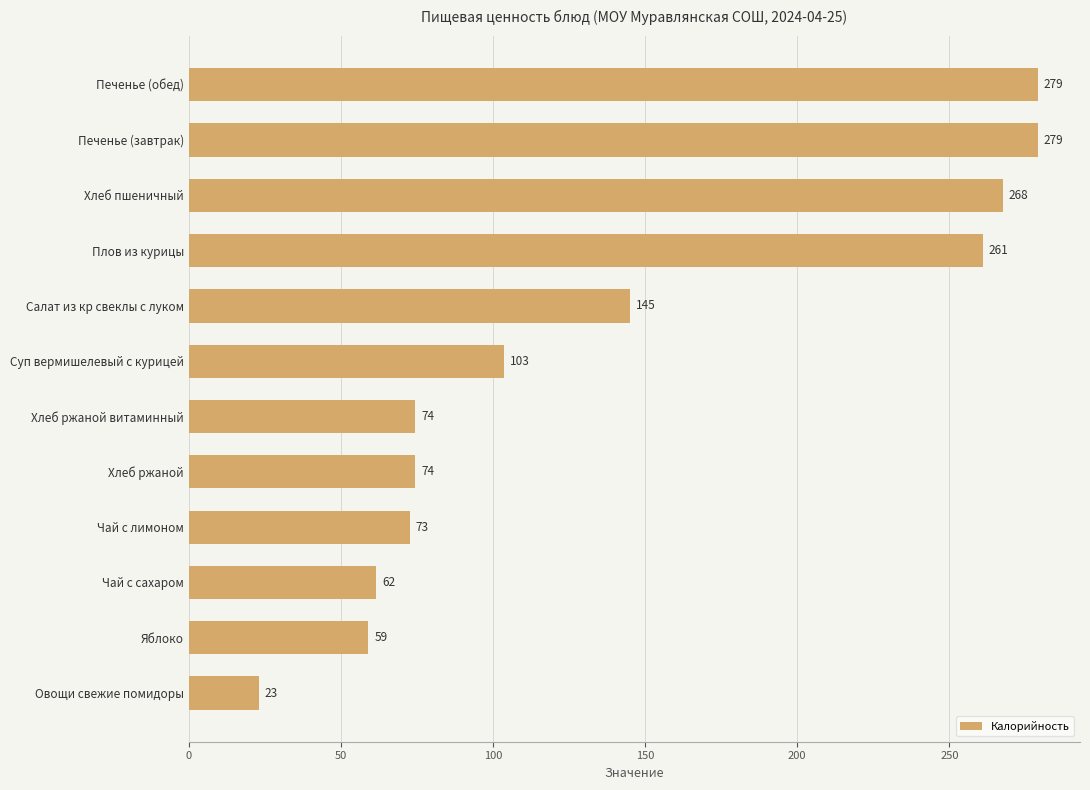

The value at Яблоко is 59.0. True or false?

True